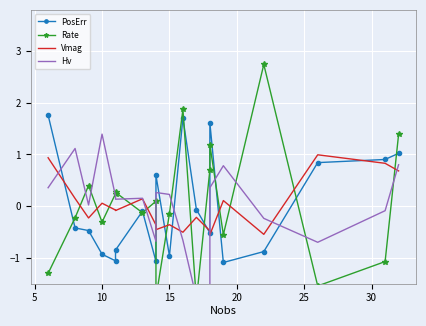

What is the difference between the maximum and minimum values in the Vmag series?

1.5